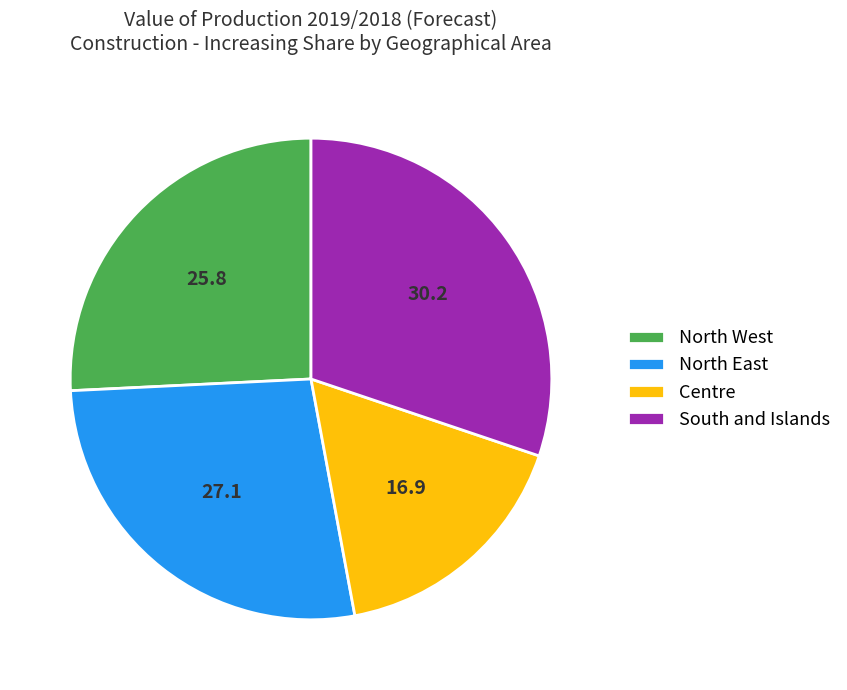

Is there any slice that represents more than half of the pie?

No